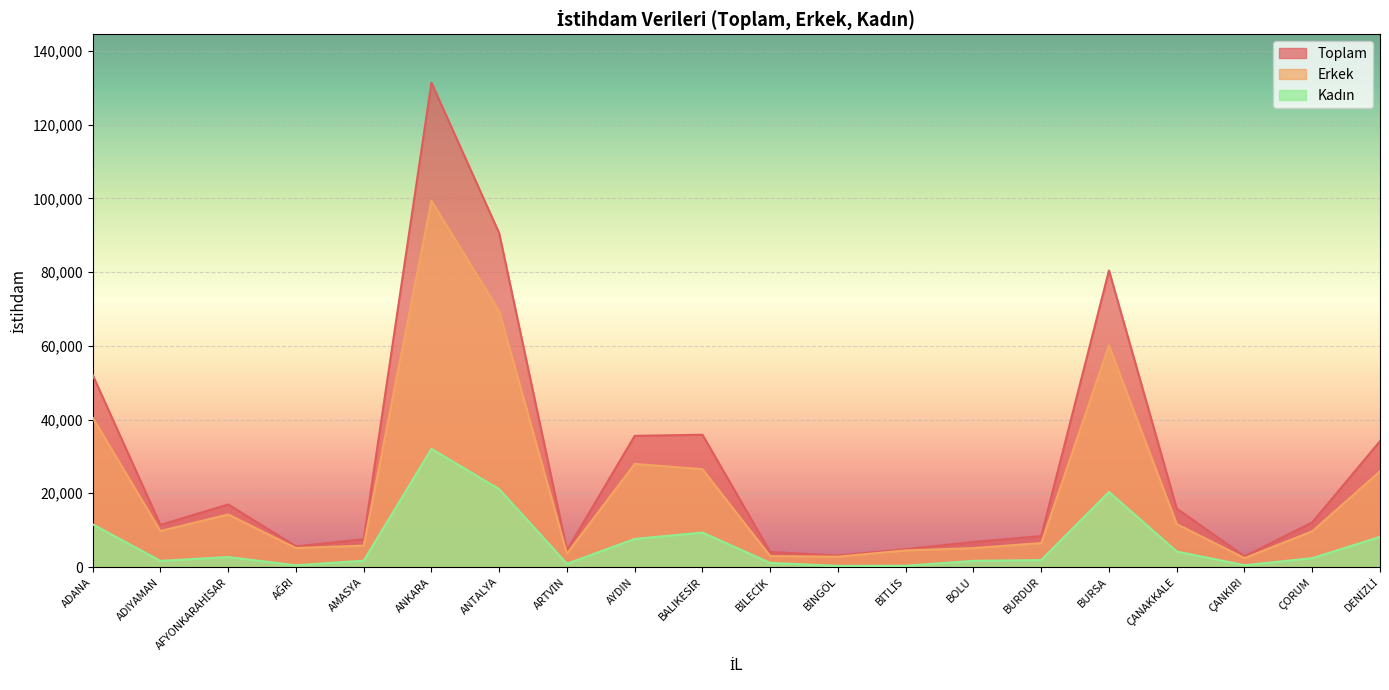

Reading right to left, what are all the values shown in this chart?

Toplam: 34146	12101	2917	15849	80435	8382	6805	4852	3121	4078	35880	35578	4531	90550	131366	7534	5612	16982	11424	52110
Erkek: 25957	9700	2420	11646	60074	6503	5134	4506	2809	2958	26532	27962	3649	69424	99310	5817	5146	14270	9766	40526
Kadın: 8189	2401	497	4203	20361	1879	1671	346	312	1120	9348	7616	882	21126	32056	1717	466	2712	1658	11584